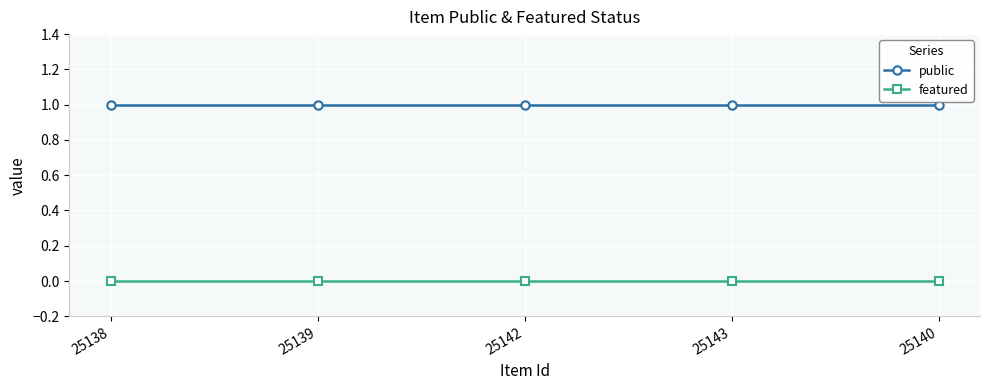

Which series has the largest total across all categories?

public